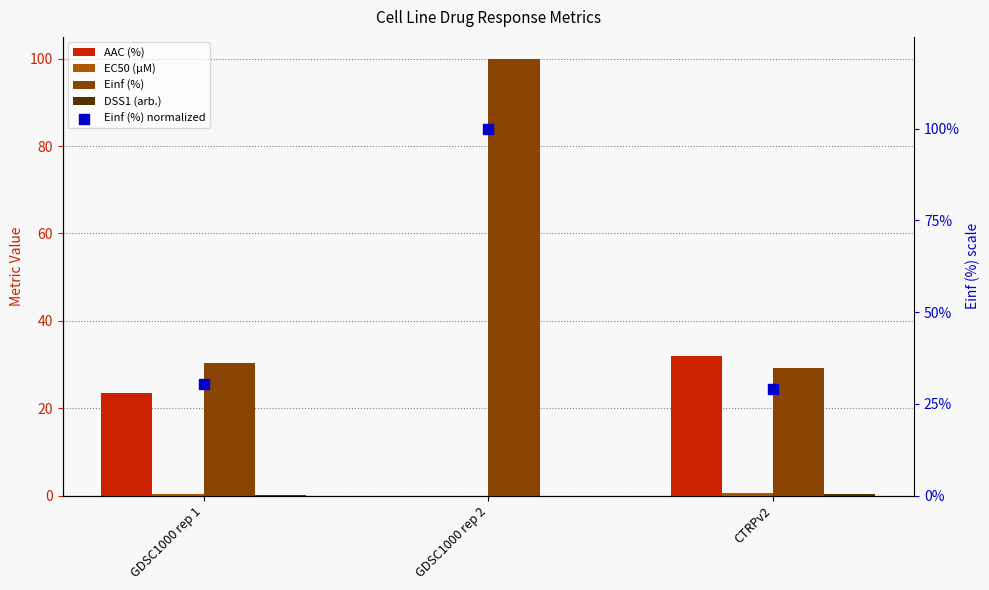

Is the value of EC50 (µM) at GDSC1000 rep 1 greater than the value of DSS1 (arb.) at GDSC1000 rep 1?

Yes